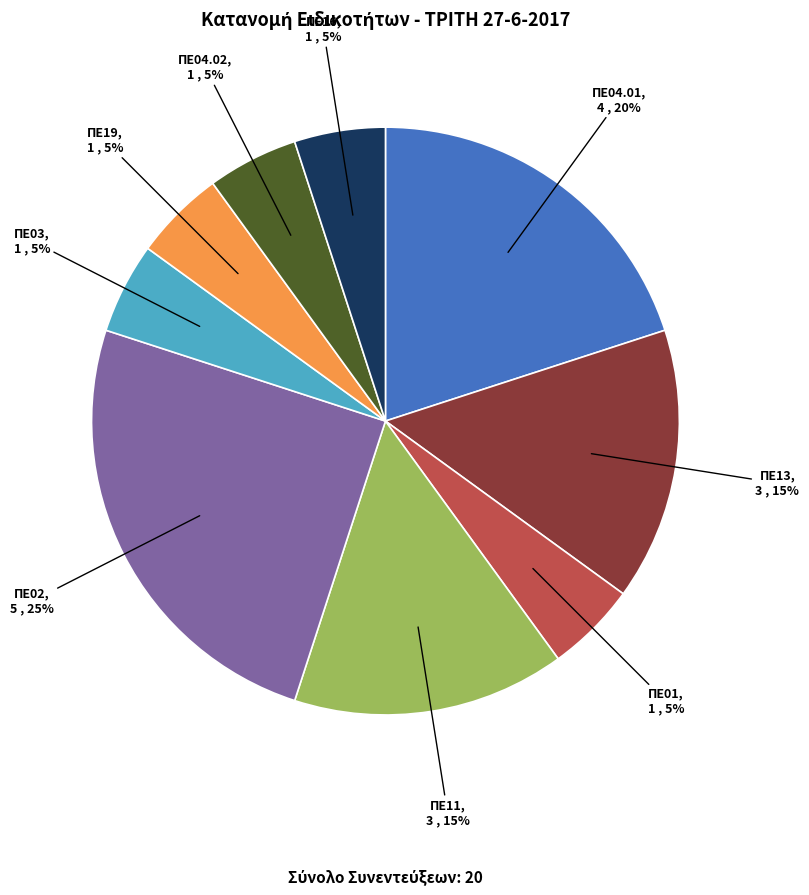

Count the number of slices in the pie.

9